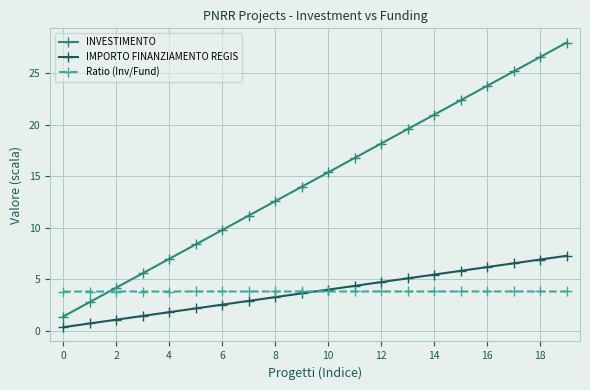

What are all the series names shown in the legend?

INVESTIMENTO, IMPORTO FINANZIAMENTO REGIS, Ratio (Inv/Fund)